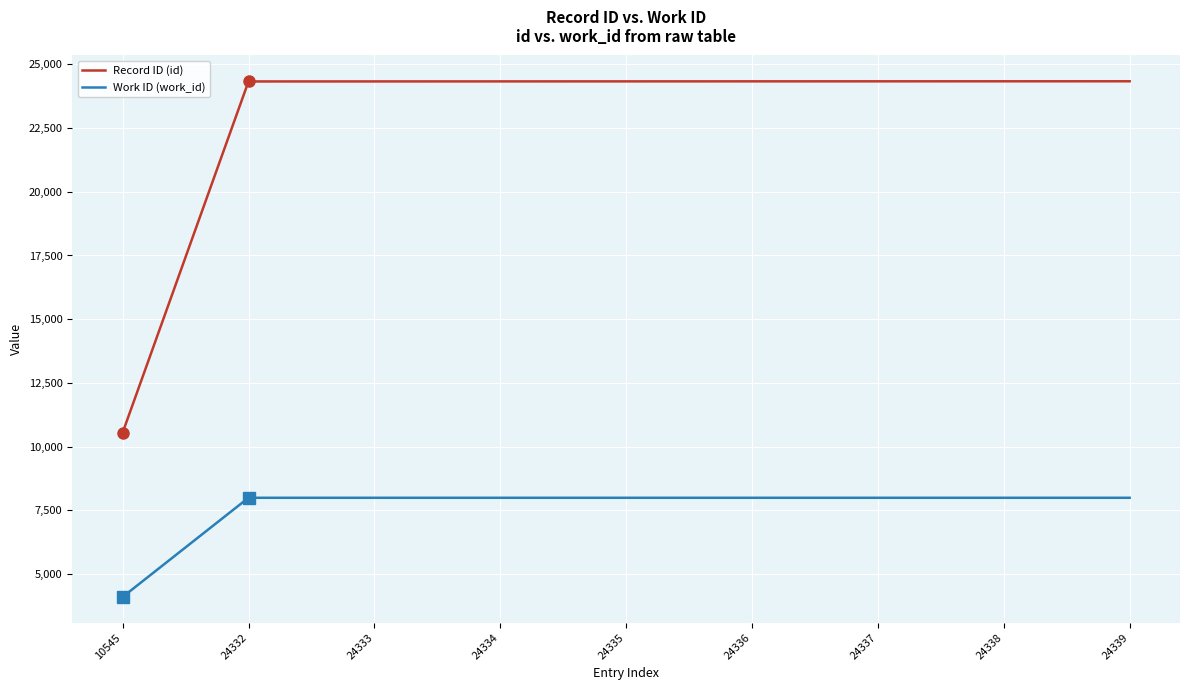

True or false: Work ID (work_id) has a value of 2074 at 24335.

False